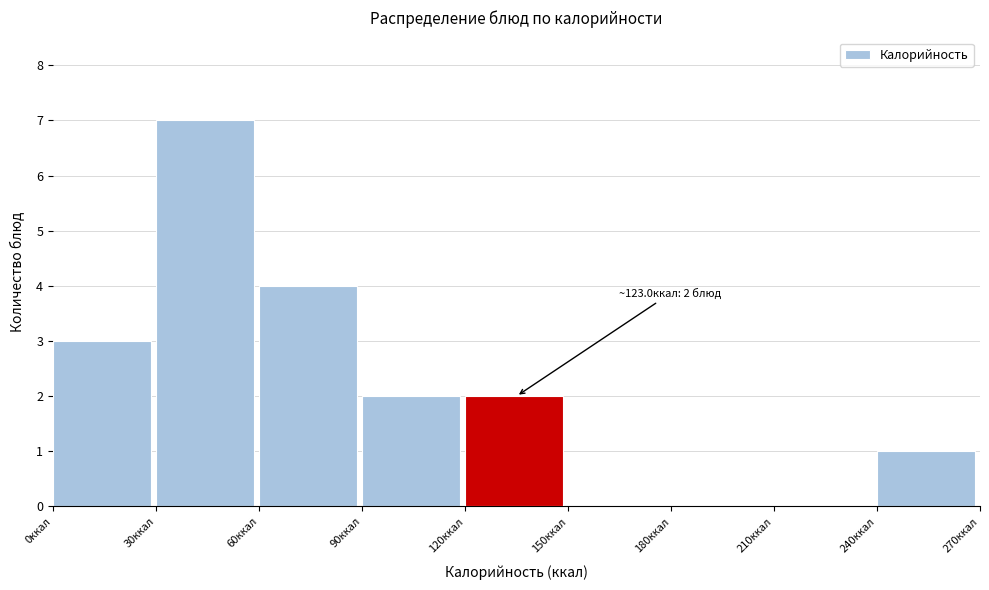

Which range on the x-axis has the tallest bar?

30 to 60